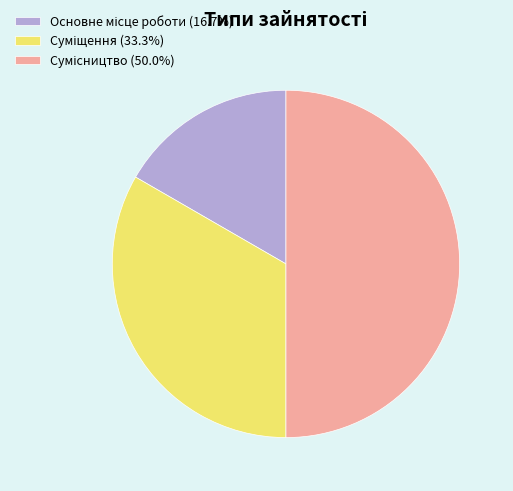

How many segments does this pie chart have?

3